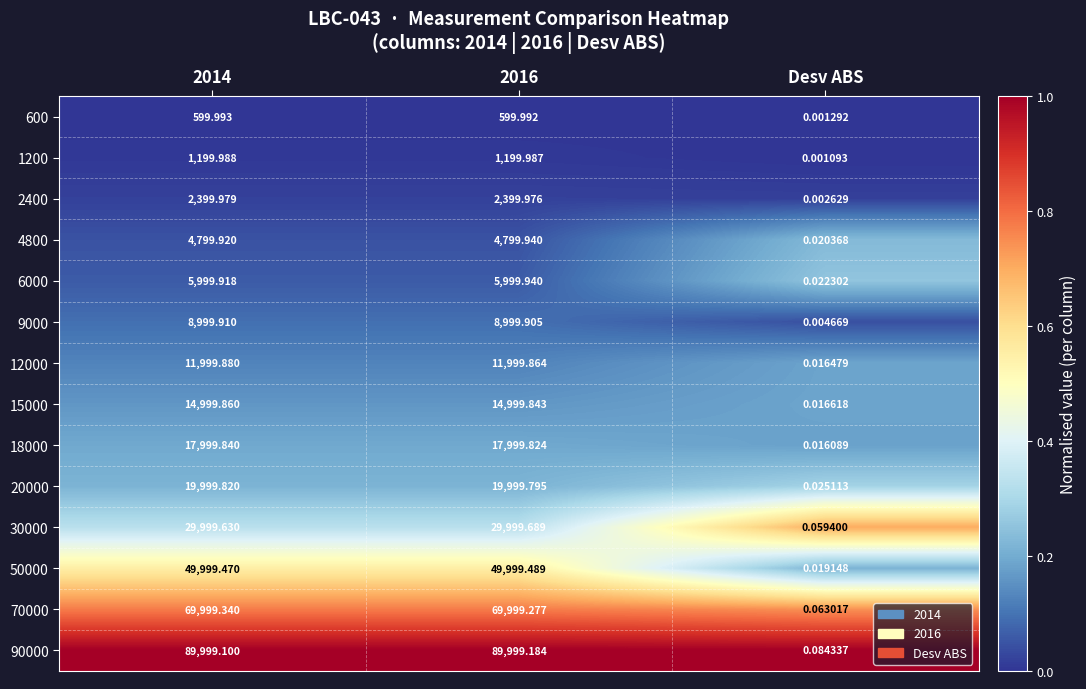

Where is 90000 nearest to the value 44999?

Desv ABS